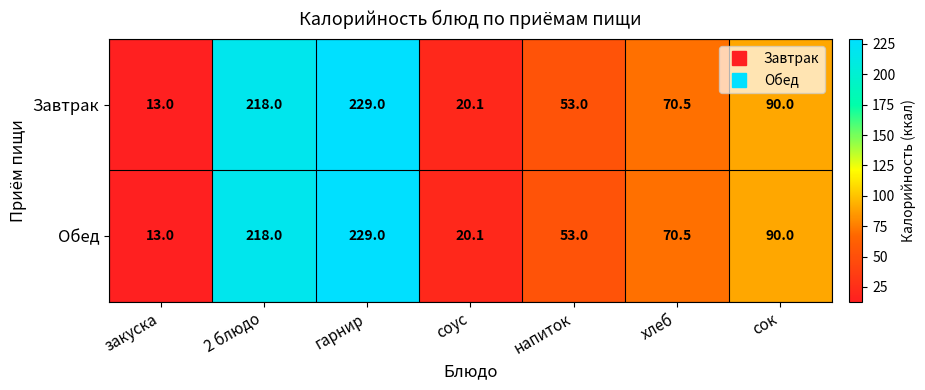

What is the total value across all series at 2 блюдо?

436.0